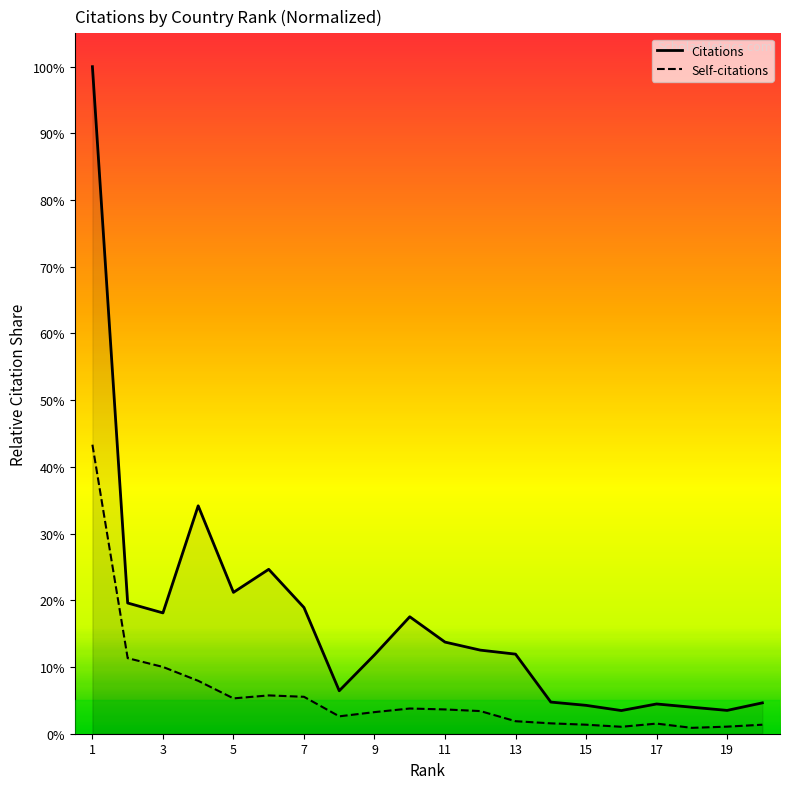

What is the sum of all Self-citations values?

116.5